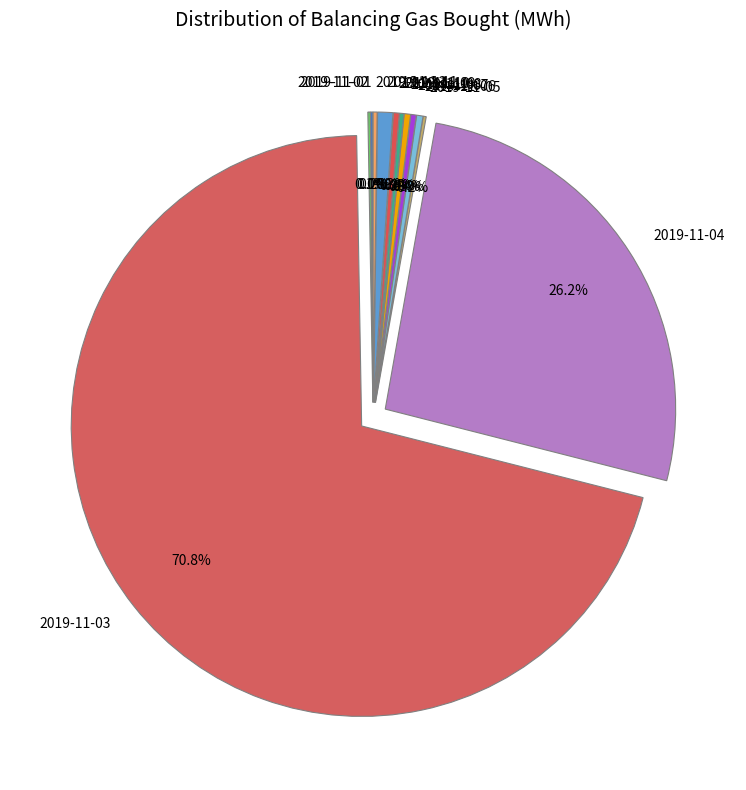

The 2019-11-02 slice represents 0% of the pie. True or false?

True